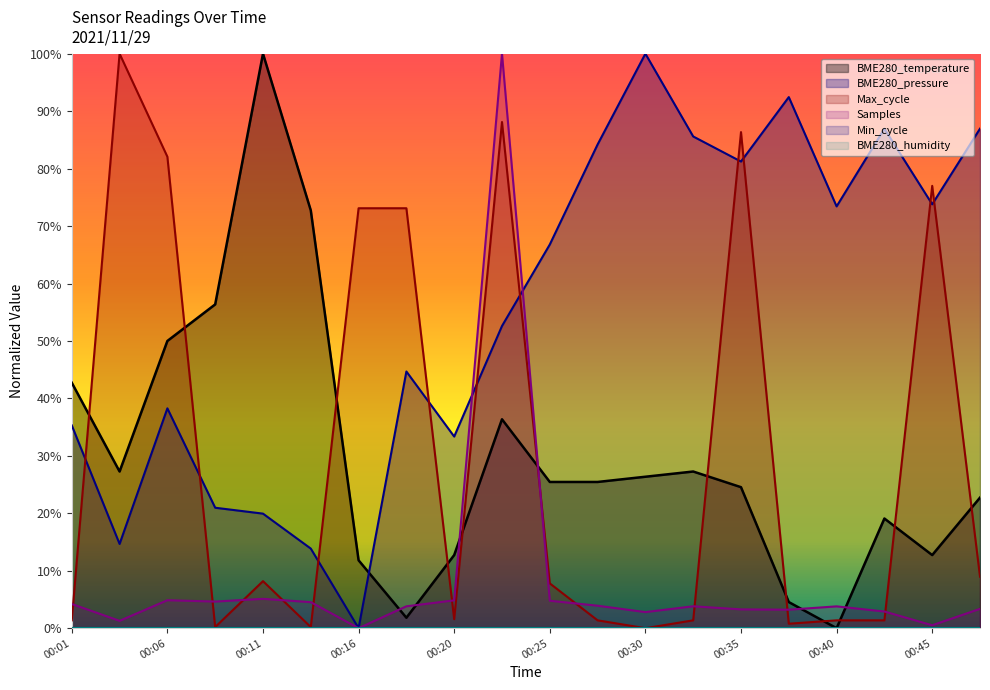

What is the sum of all BME280_pressure values?

1105.0